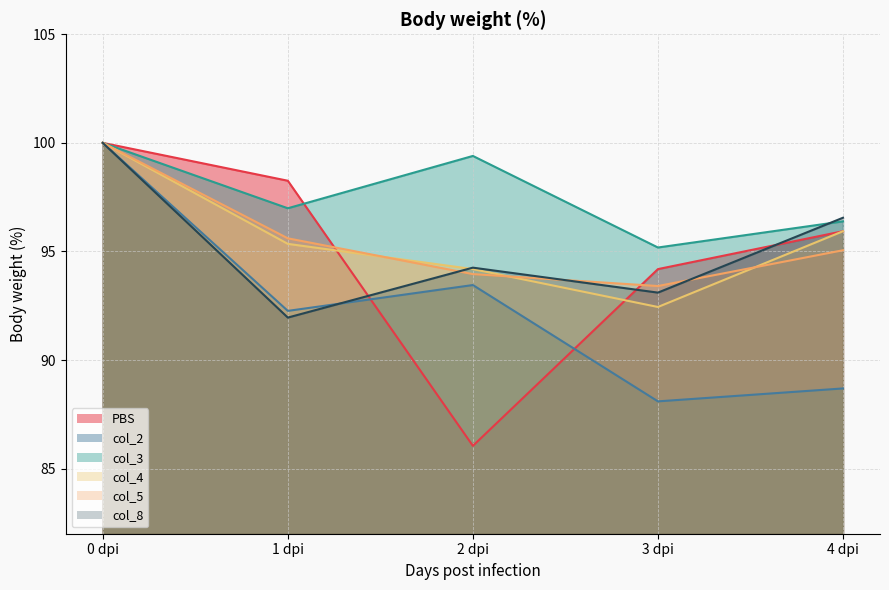

Between 1 dpi and 0 dpi, which is larger?

0 dpi